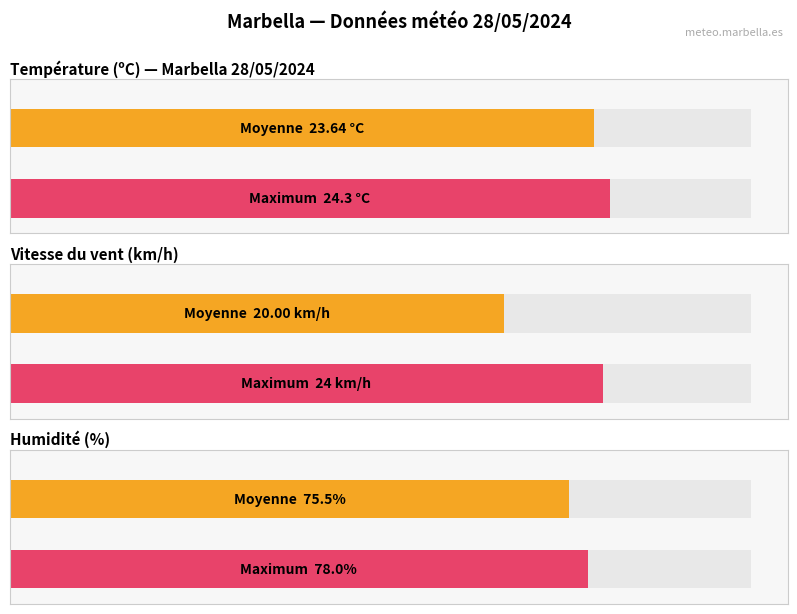

Rank the series at 14:00 from highest to lowest value.

Humidité (%), Température (ºC), Vitesse du vent (km/h)